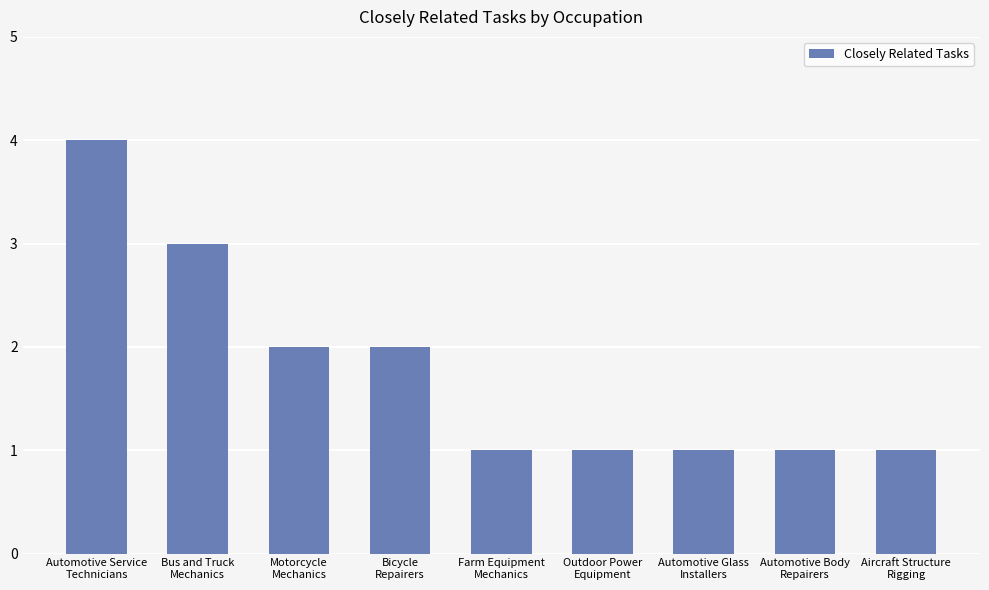

The value at Automotive Service
Technicians is 7. True or false?

False